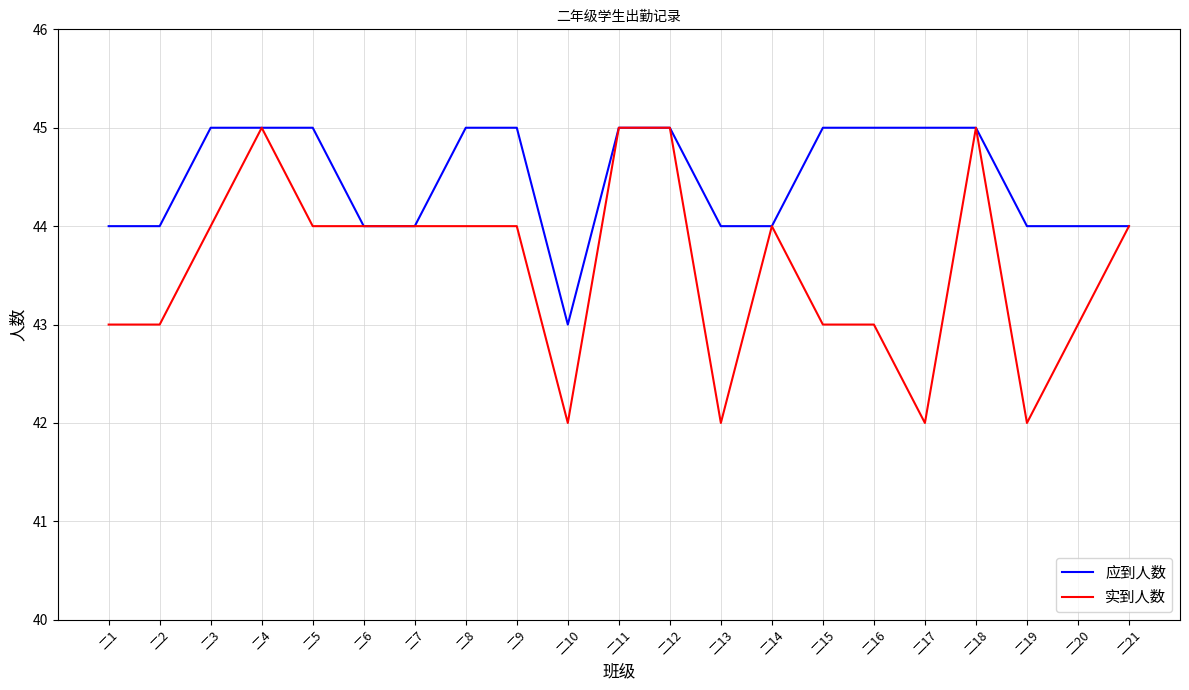

List the series in order of their overall mean, highest first.

应到人数, 实到人数